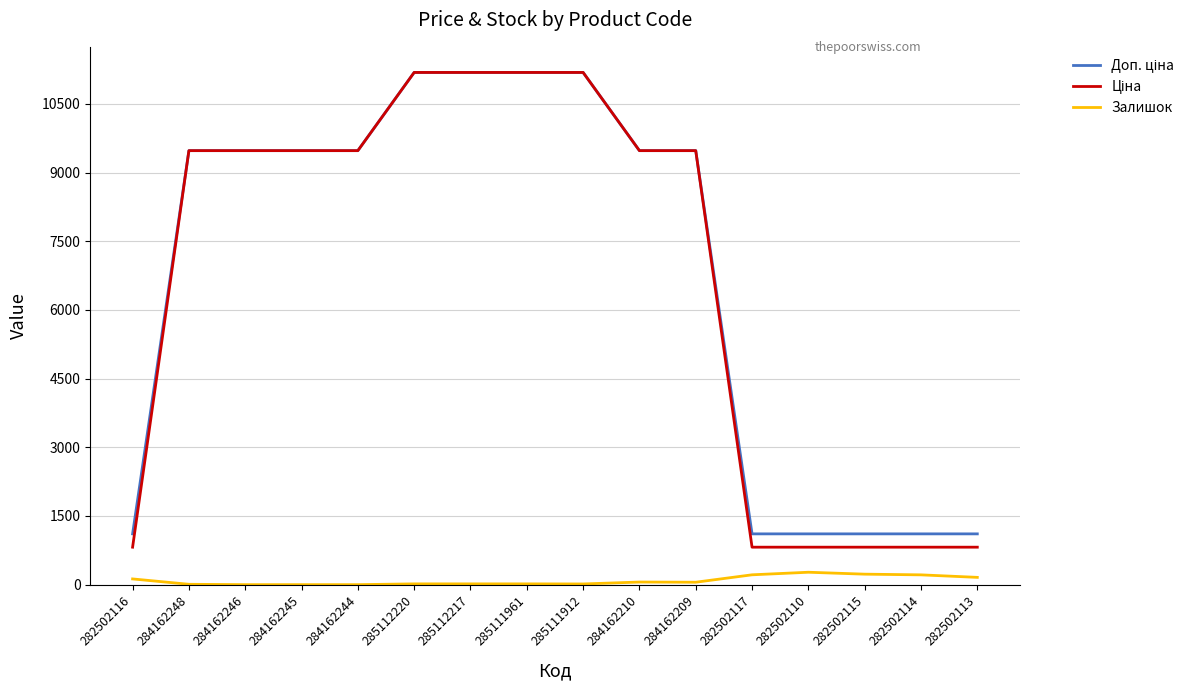

True or false: Залишок has a value of 214.0 at 282502114.

True